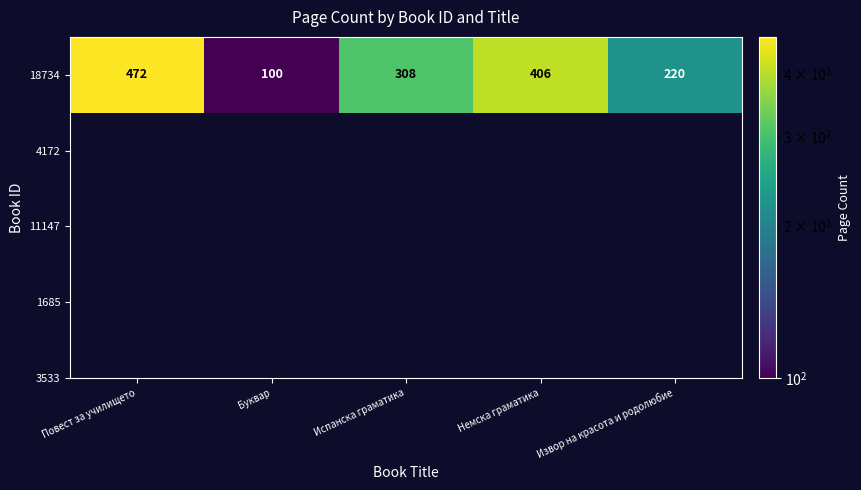

What is the sum of all values?

1506